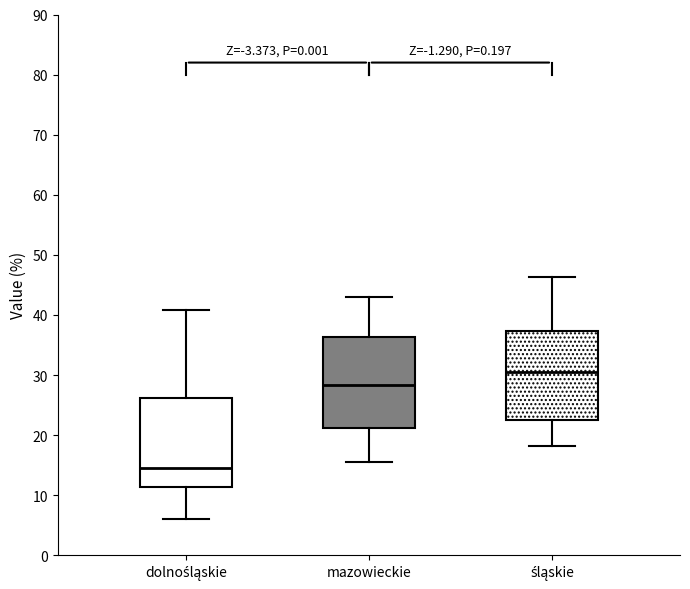

Where does the lower whisker of the box for dolnośląskie end on the y-axis? The values are not printed on the chart, so give them approximately, as read against the axis.

6